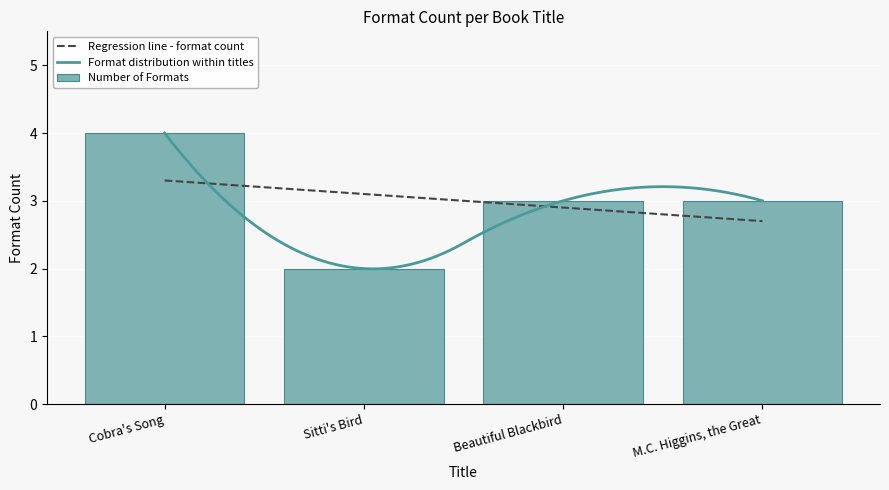

Is it true that the value at Cobra's Song is 4?

True